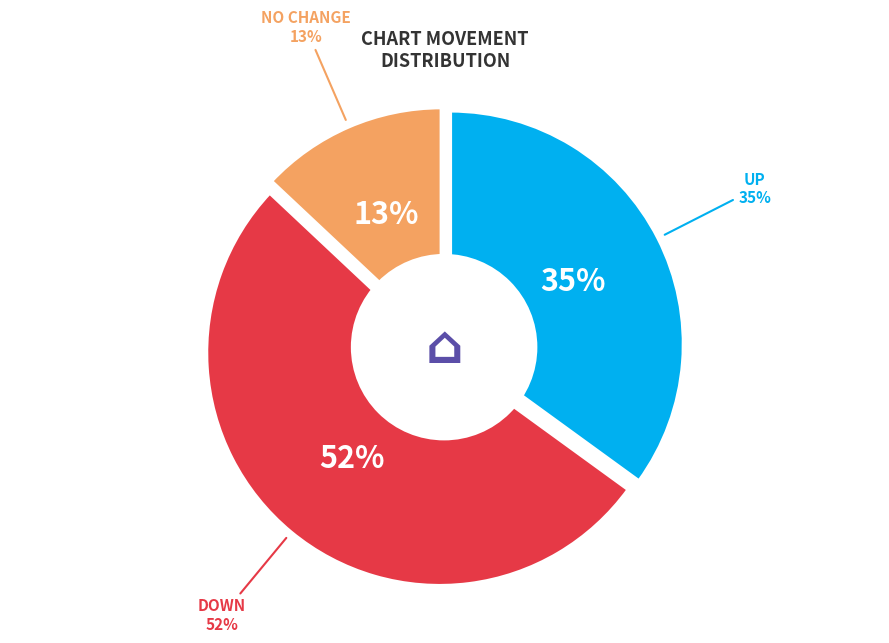

What is the total percentage of down and -?

65.0%